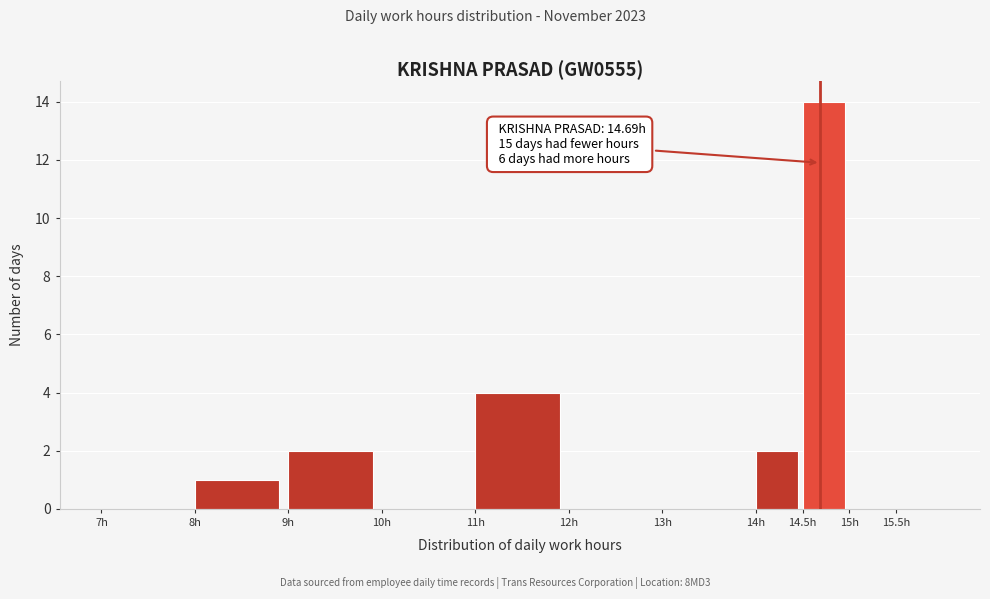

Over which range of the x-axis is the bar tallest?

14.5 to 15.0